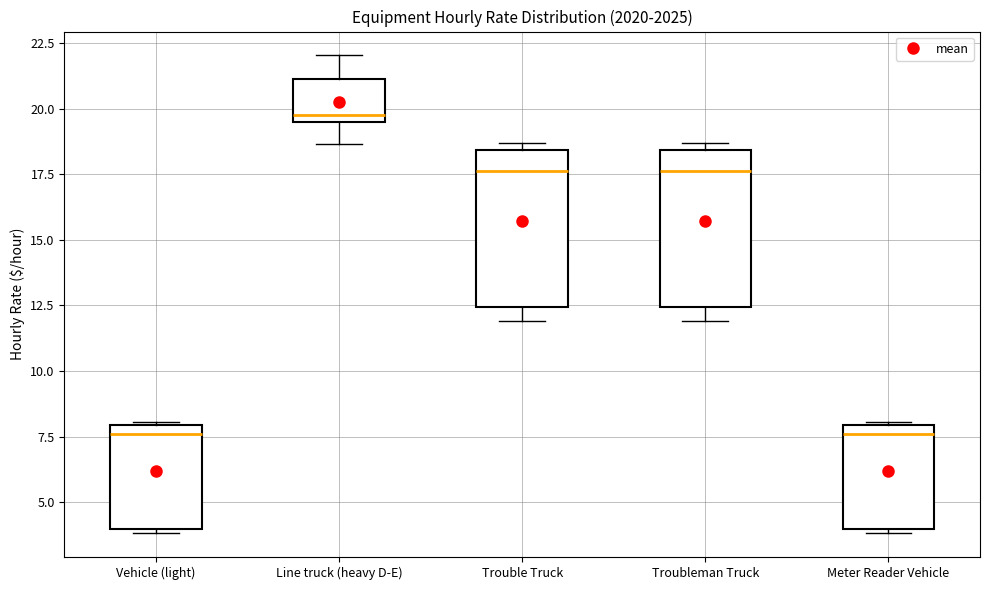

Reading left to right, read every box against the y-axis: the position of its median line, the range the box covers, and the ends of its whiskers. The values are not printed on the chart, so give them approximately, as read against the axis.

Vehicle (light): median 7.5, box 4.0 to 8.0, whiskers 4.0 (just below the box's lower edge) to 8.0
Line truck (heavy D-E): median 20.0, box 19.5 to 21.0, whiskers 18.5 to 22.0
Trouble Truck: median 17.5, box 12.5 to 18.5, whiskers 12.0 to 18.5 (just above the box's upper edge)
Troubleman Truck: median 17.5, box 12.5 to 18.5, whiskers 12.0 to 18.5 (just above the box's upper edge)
Meter Reader Vehicle: median 7.5, box 4.0 to 8.0, whiskers 4.0 (just below the box's lower edge) to 8.0